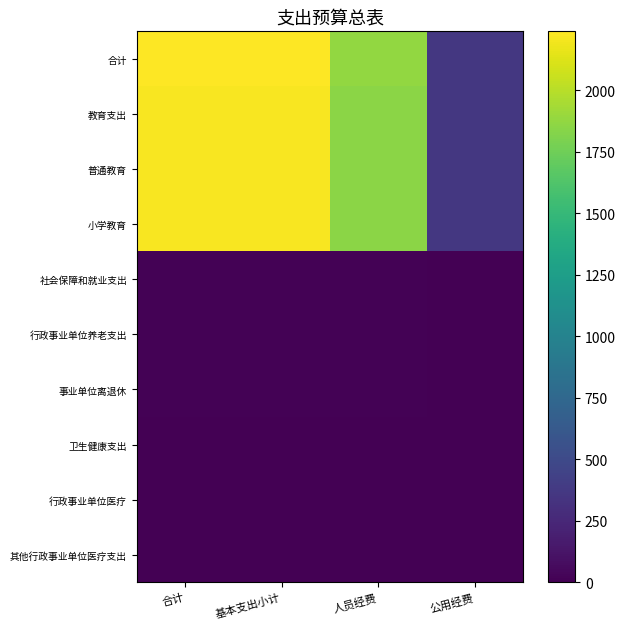

How many distinct data groups are displayed?

10